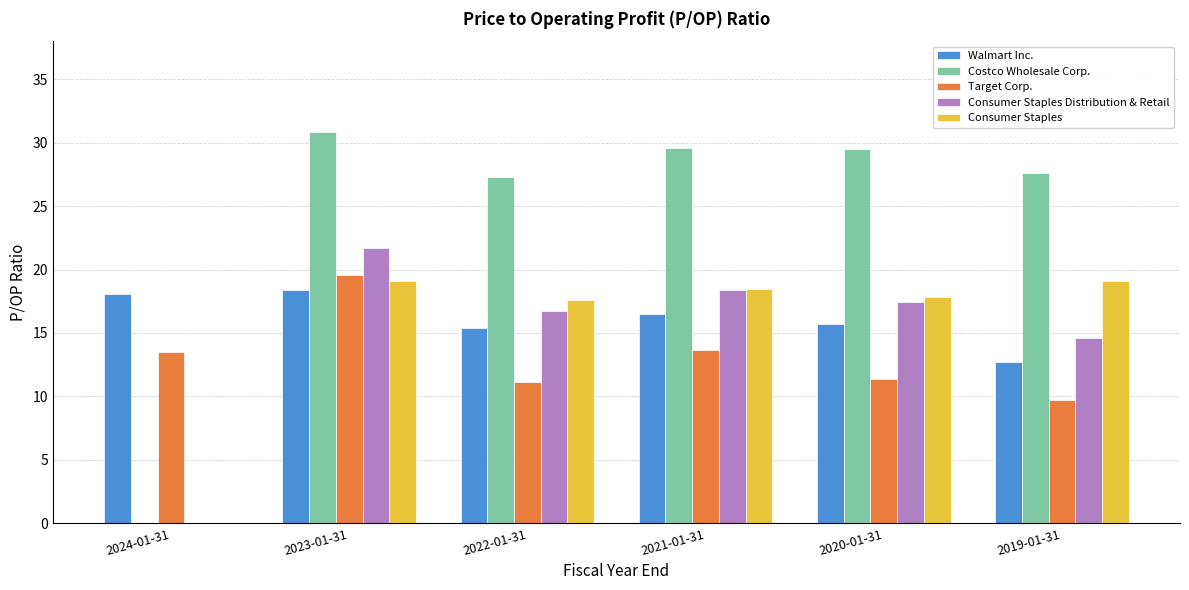

Which series has the largest range (max minus min)?

Costco Wholesale Corp.